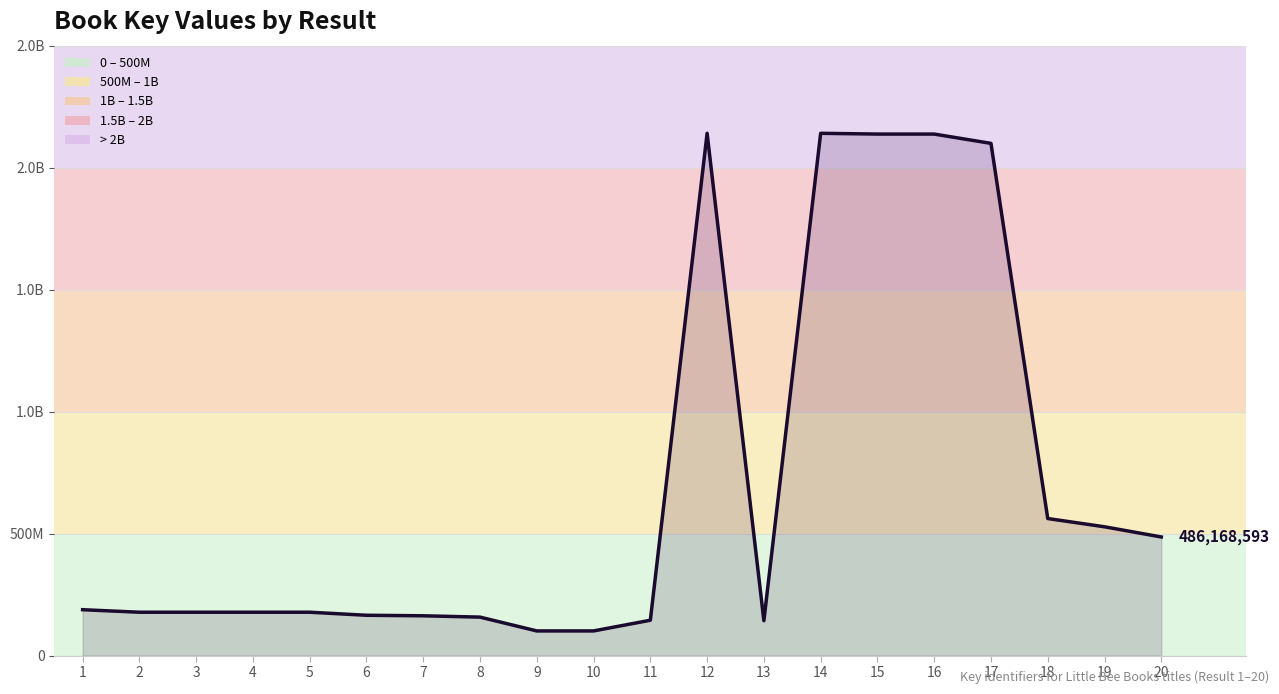

What is the difference between the values at 11 and 12?

1995937903